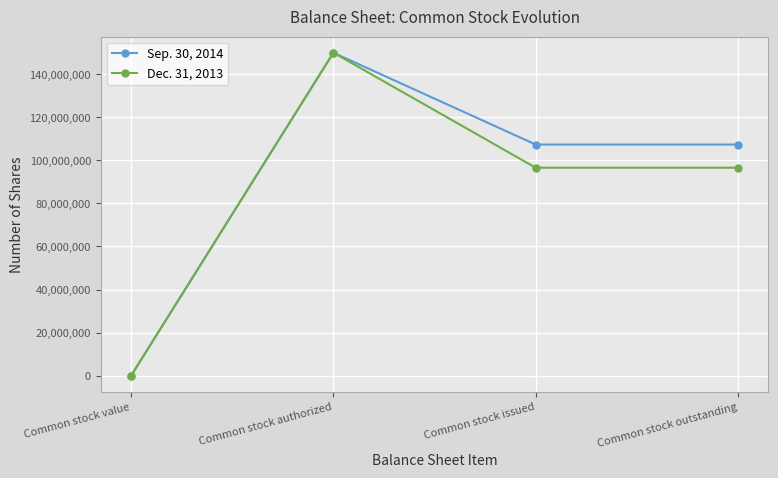

What is the label of the 3rd point from the right?

Common stock authorized